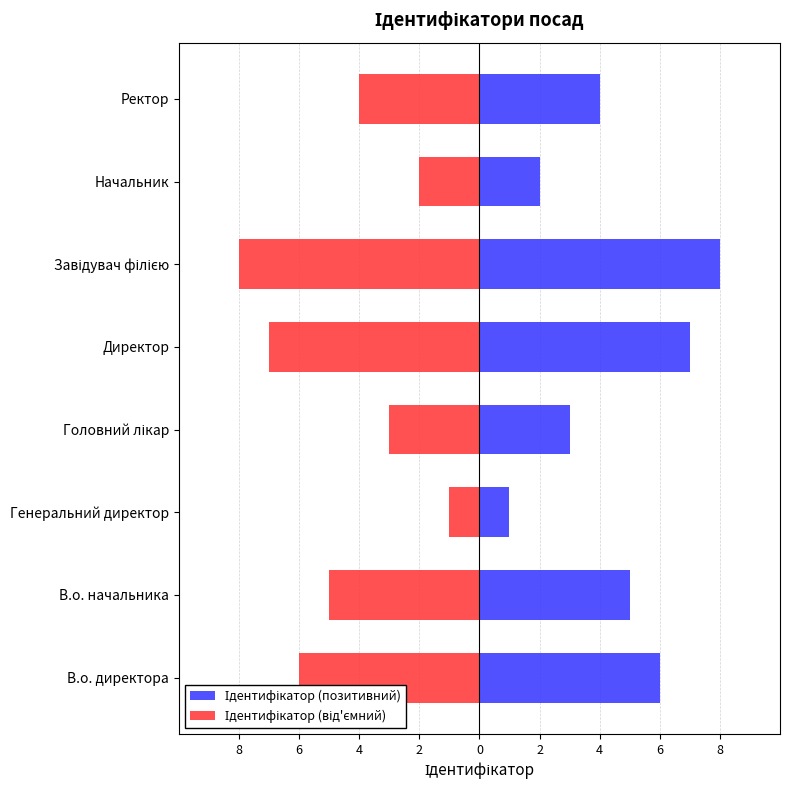

What is the difference between the maximum and minimum values in the Ідентифікатор (позитивний) series?

7